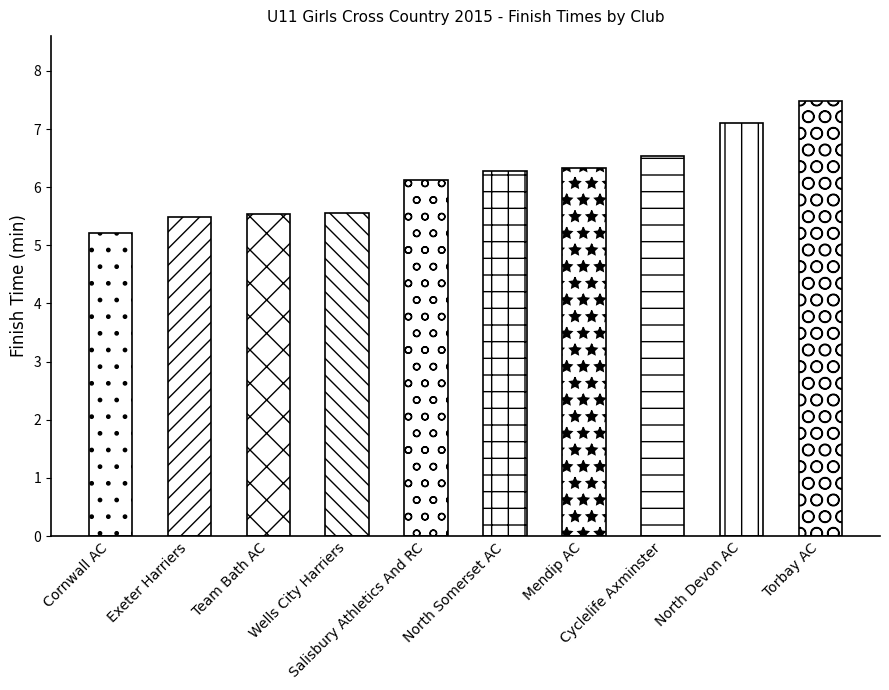

What is the label of the 2nd bar from the right?

North Devon AC